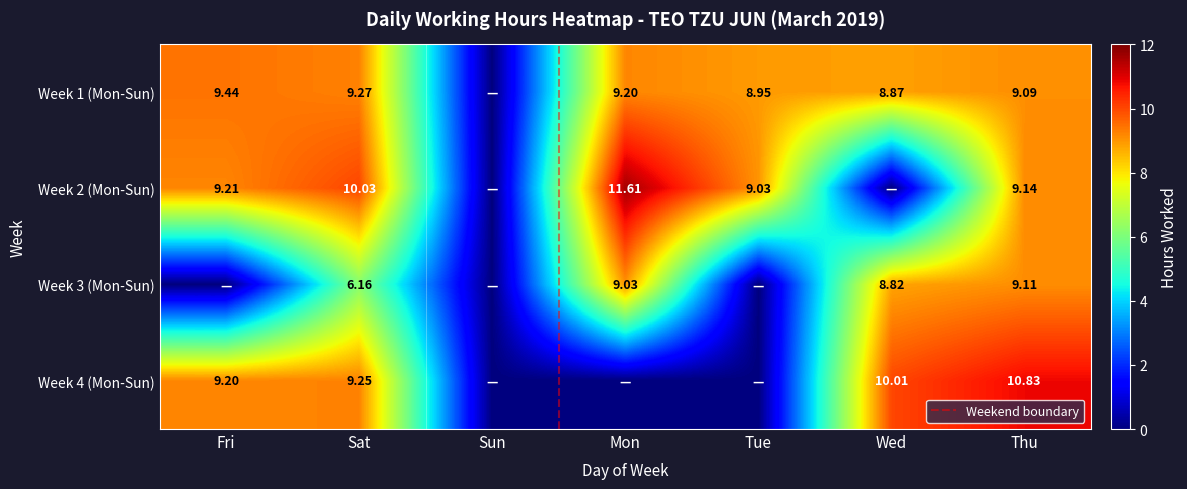

Reading left to right, transcribe all the data shown in this chart.

Week 1 (Mon-Sun): 9.4	9.3	0.0	9.2	8.9	8.9	9.1
Week 2 (Mon-Sun): 9.2	10.0	0.0	11.6	9.0	0.0	9.1
Week 3 (Mon-Sun): 0.0	6.2	0.0	9.0	0.0	8.8	9.1
Week 4 (Mon-Sun): 9.2	9.2	0.0	0.0	0.0	10.0	10.8